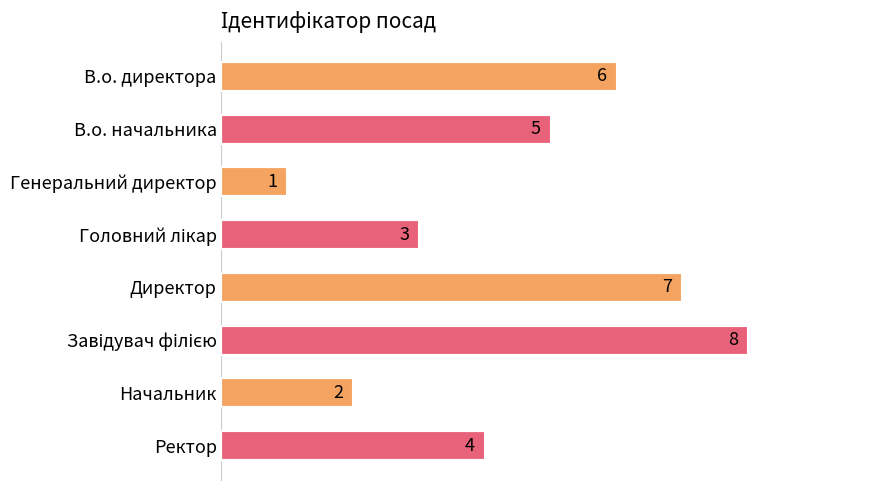

What is the difference between the second highest and second lowest values?

5